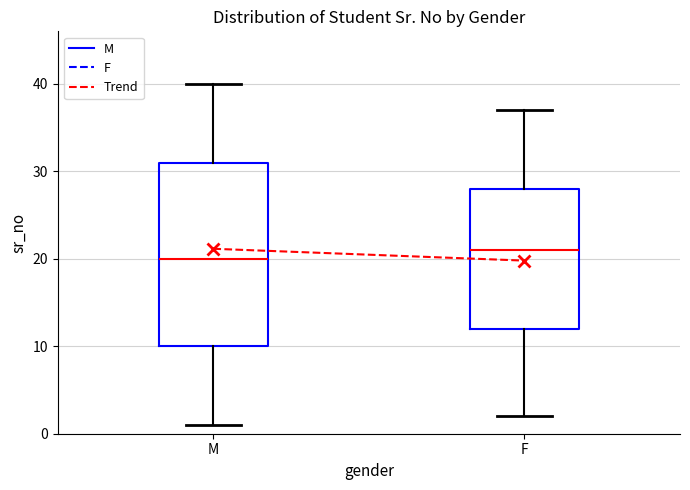

Reading left to right, read every box against the y-axis: the position of its median line, the range the box covers, and the ends of its whiskers. The values are not printed on the chart, so give them approximately, as read against the axis.

M: median 20, box 10 to 31, whiskers 1 to 40
F: median 21, box 12 to 28, whiskers 2 to 37